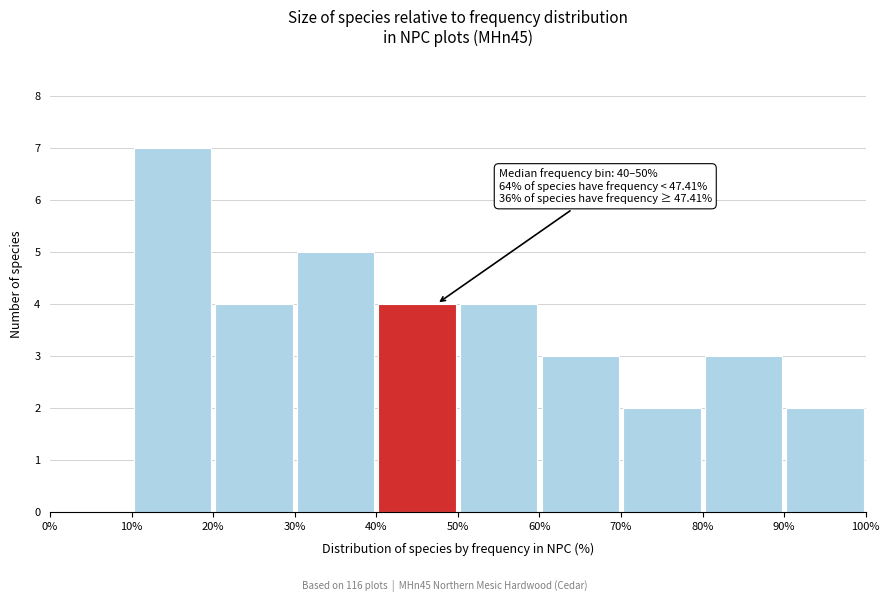

Over which range of the x-axis is the bar tallest?

10% to 20%